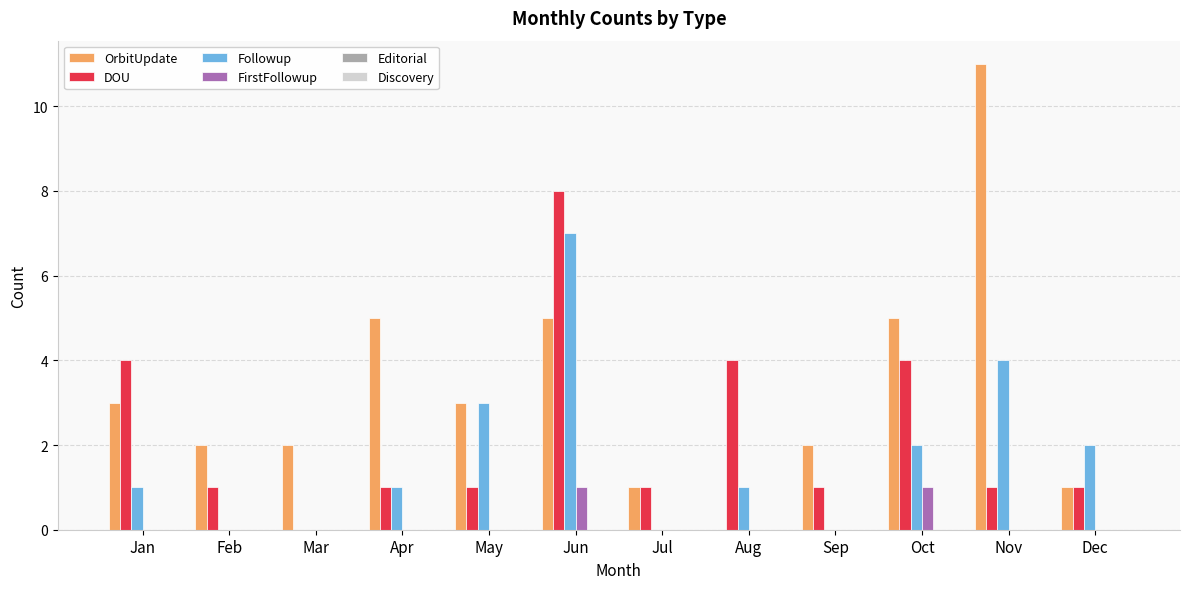

At which category is the sum across all series the highest?

Jun